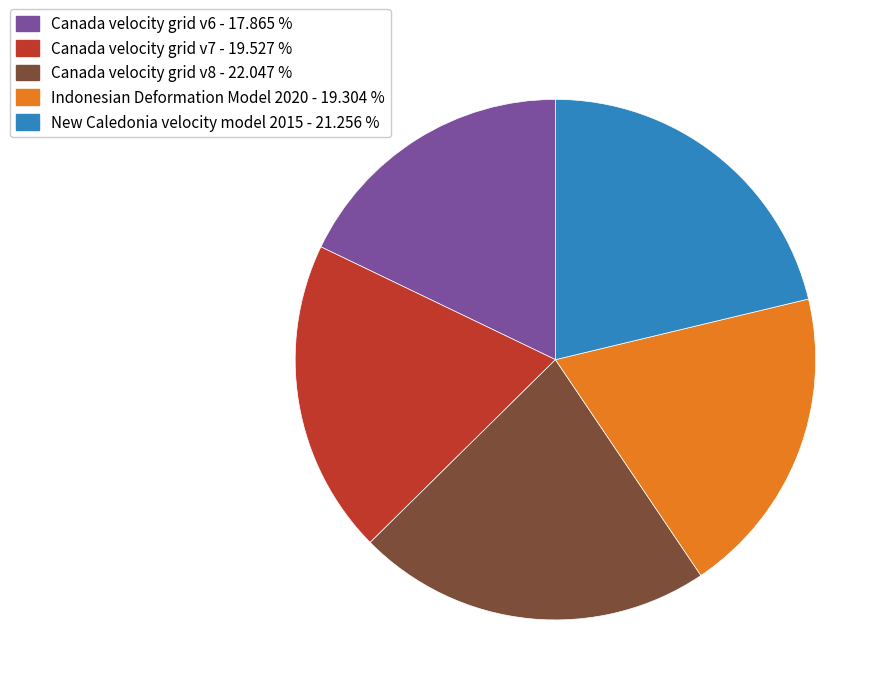

Combined, do Canada velocity grid v7 - 19.527 % and New Caledonia velocity model 2015 - 21.256 % account for over 50%?

No